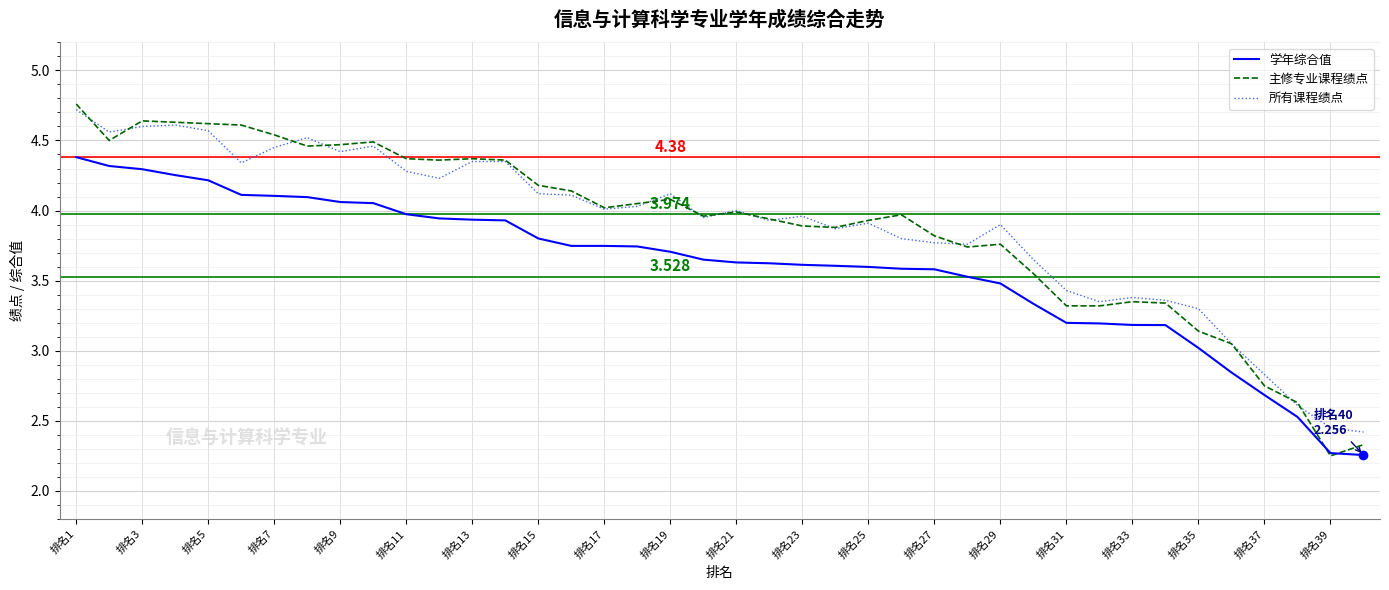

Which series ends up on top after the final intersection of 主修专业课程绩点 and 所有课程绩点?

所有课程绩点